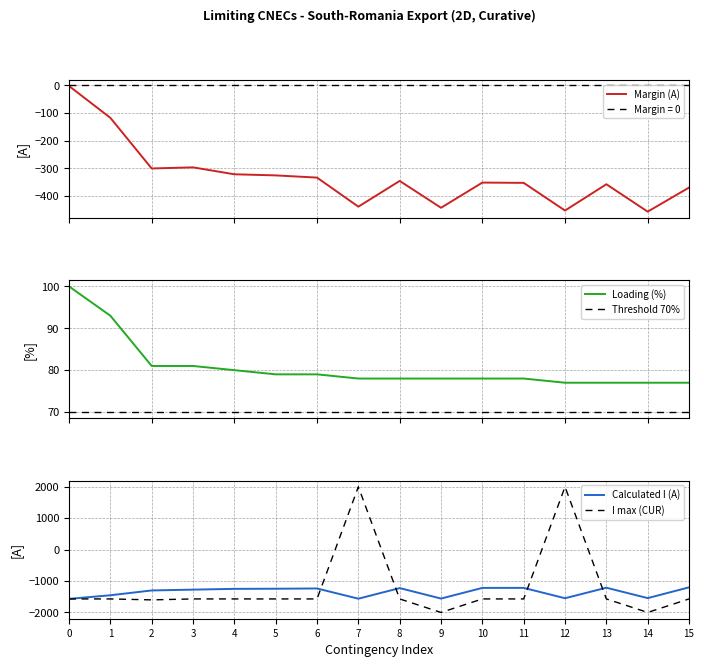

Is the value of Calculated I (A) at 10 greater than the value of I max (CUR) at 8?

Yes